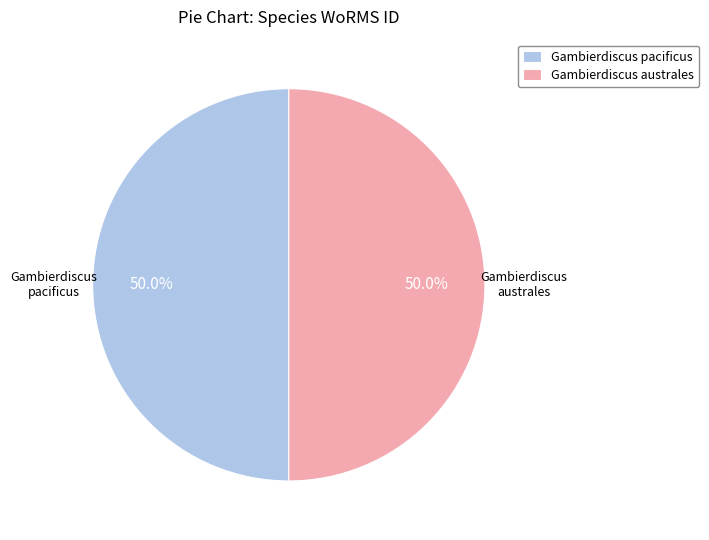

How many slices are in this pie chart?

2